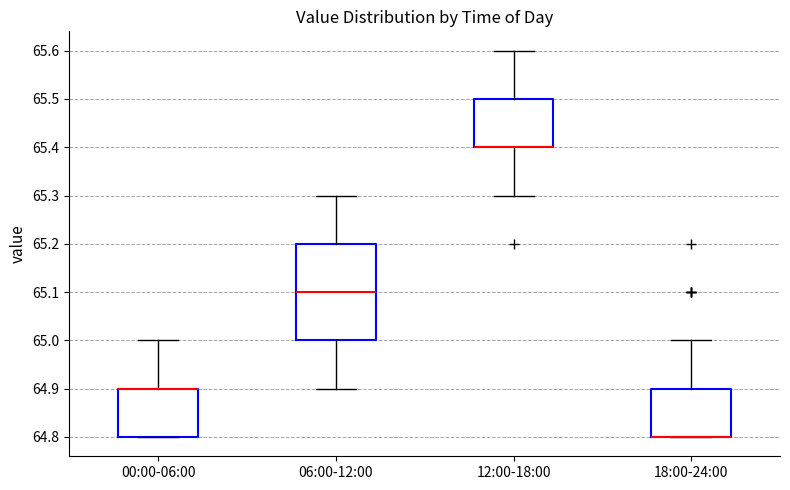

Which box is the tallest, from its lower edge to its upper edge?

06:00-12:00